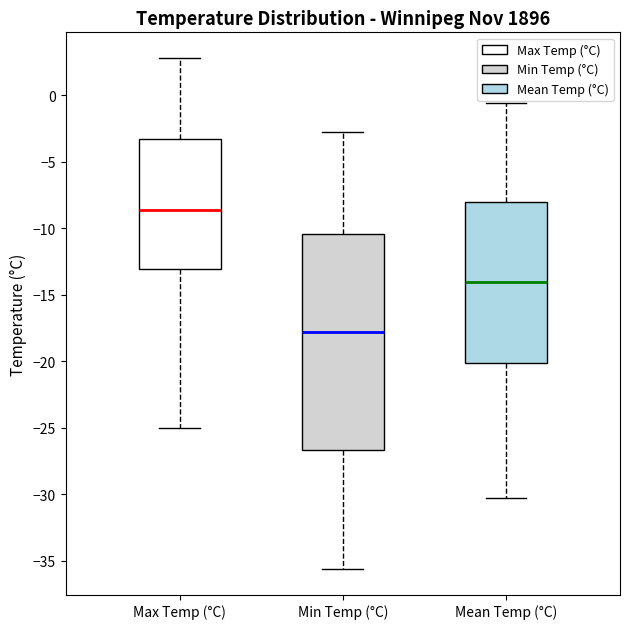

Where does the median line of the box for Mean Temp (°C) sit on the y-axis? The values are not printed on the chart, so give them approximately, as read against the axis.

-14.0